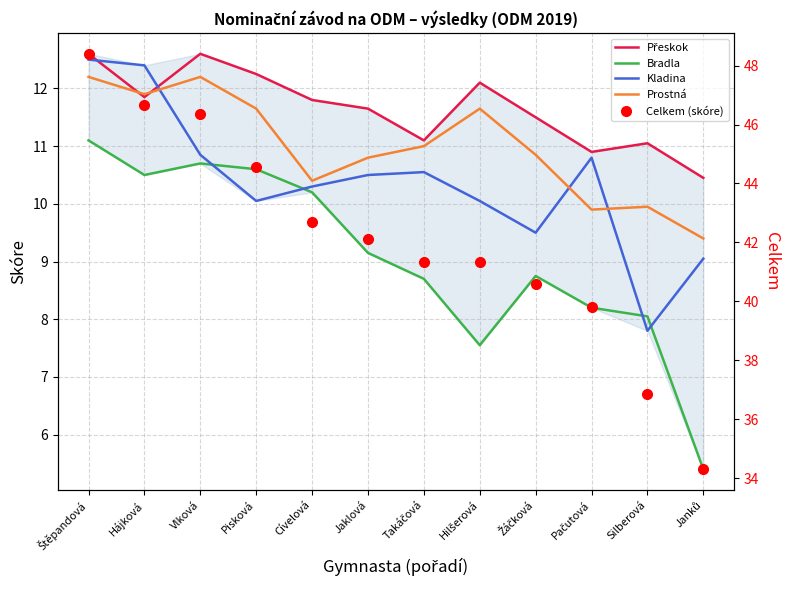

Is it true that Prostná equals 10.8 at Jaklová?

True